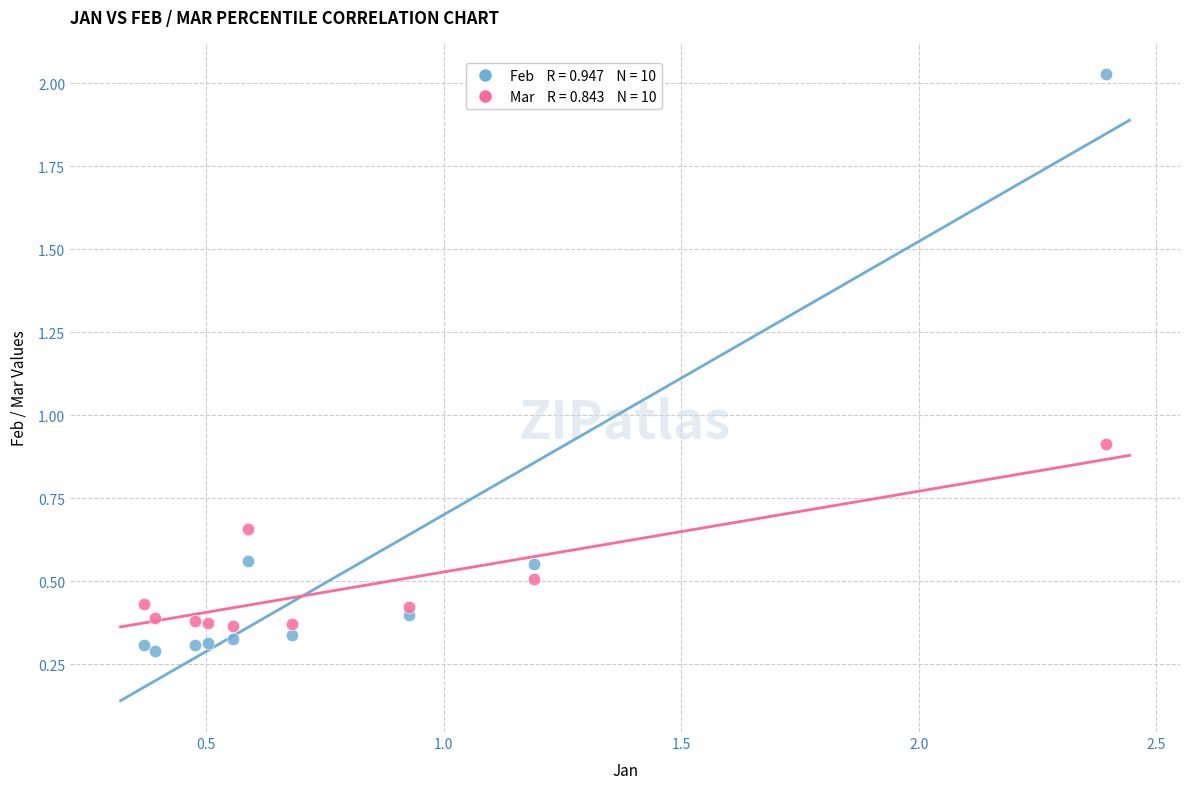

Across all series, what Y value is closest to 1?

0.9